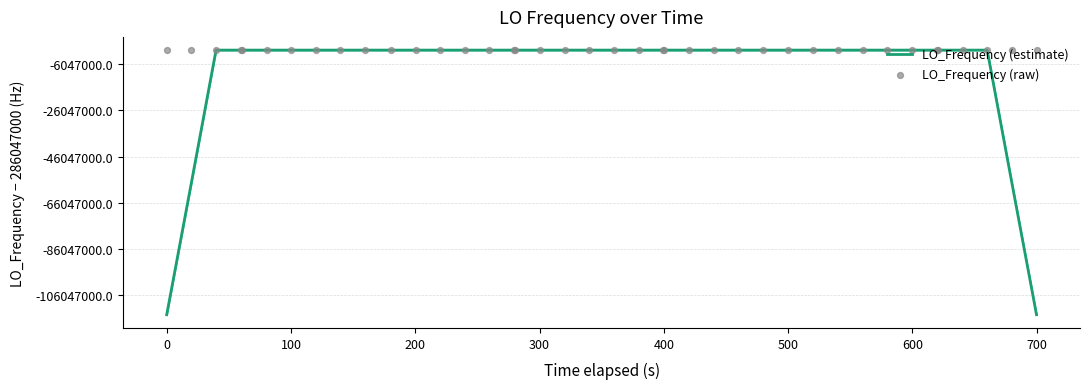

Which series reaches the maximum Y coordinate?

LO_Frequency (raw)